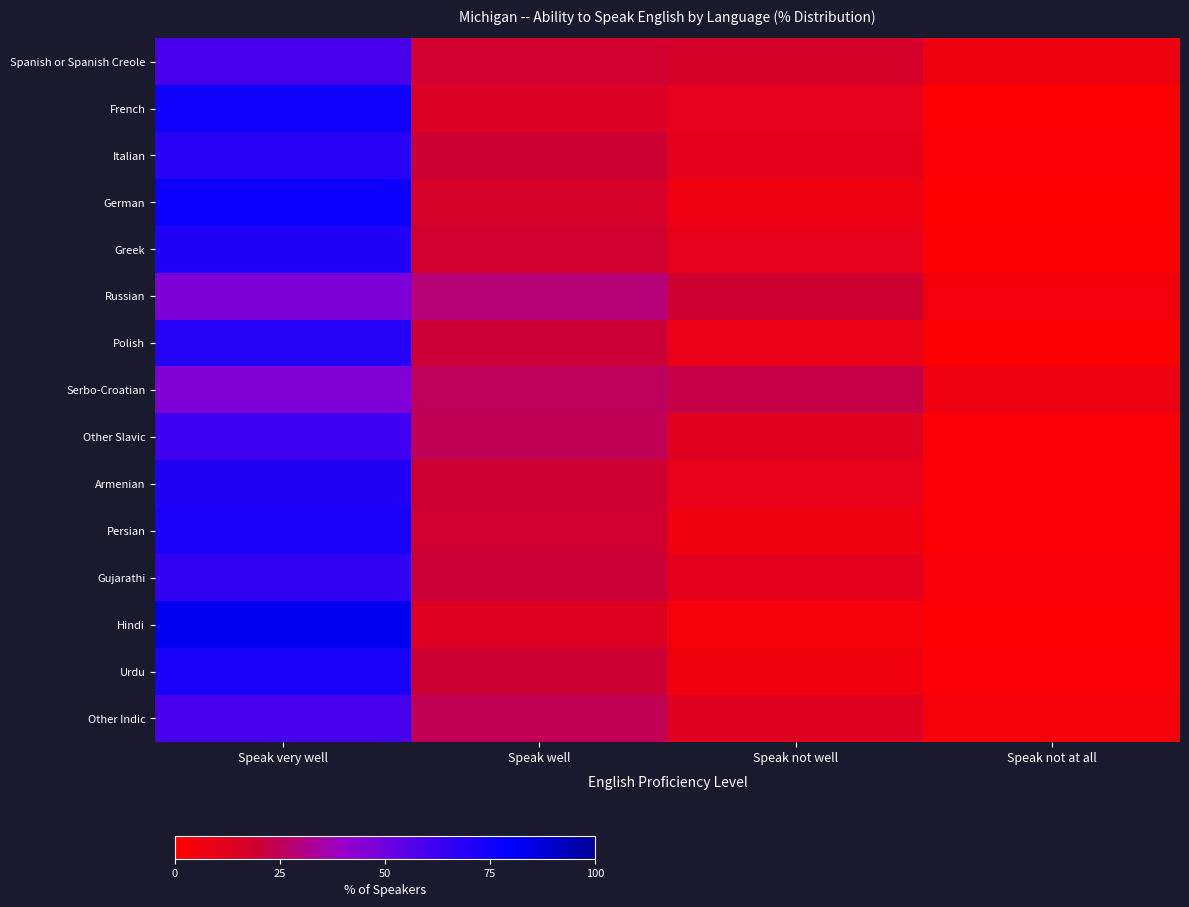

At which category is the sum across all series the highest?

Speak very well